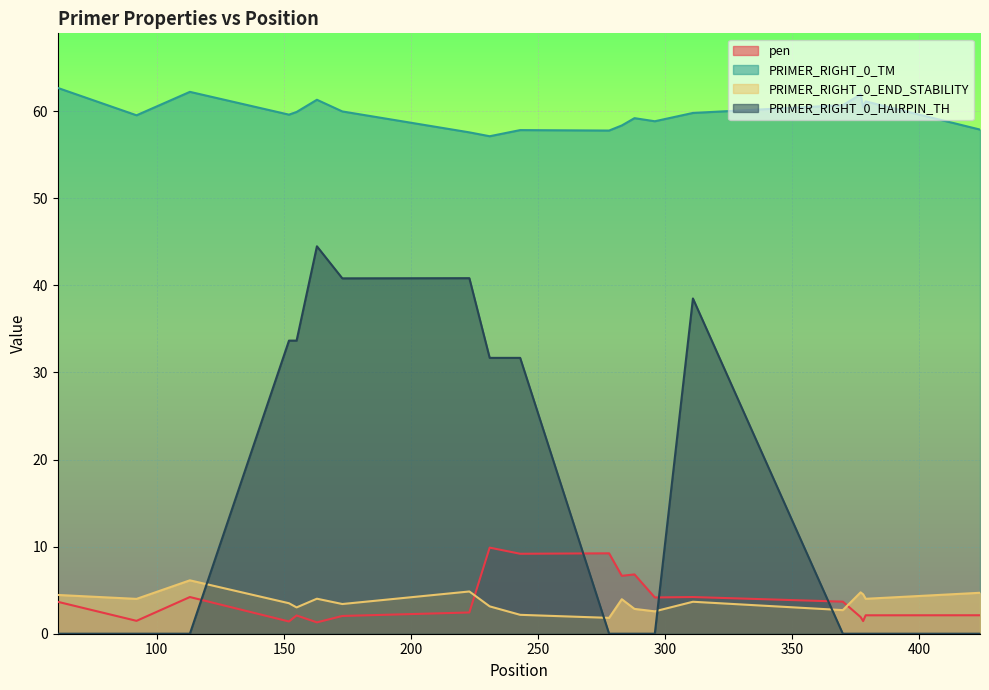

At how many categories does at least one series exceed 5?

20